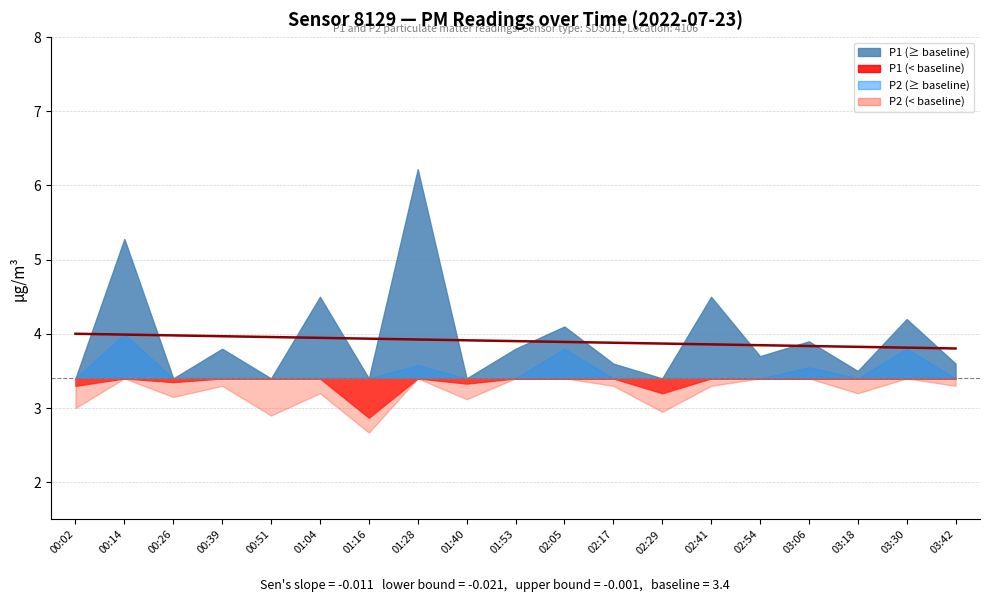

Reading left to right, extract all data points from this chart.

4.0	4.0	4.0	4.0	4.0	3.9	3.9	3.9	3.9	3.9	3.9	3.9	3.9	3.9	3.8	3.8	3.8	3.8	3.8